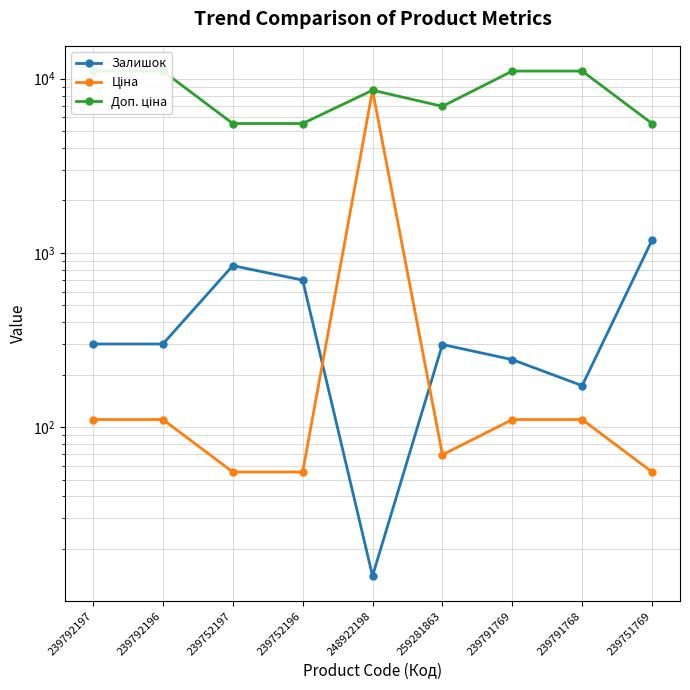

Does the chart have visible grid lines?

Yes